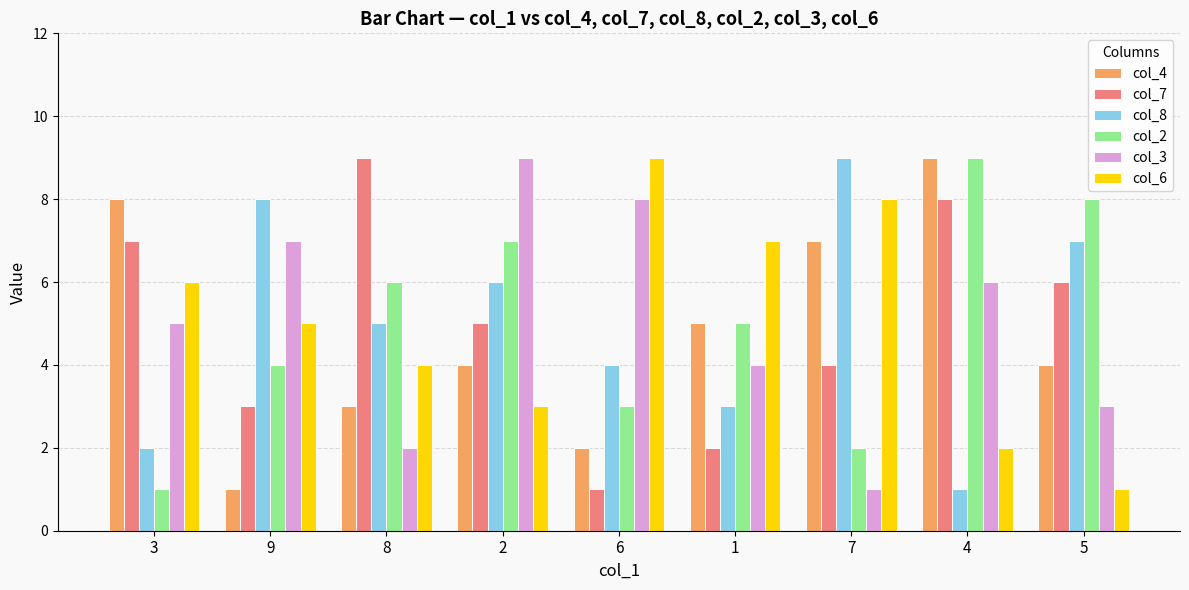

True or false: col_6 has a value of 11 at 7.

False